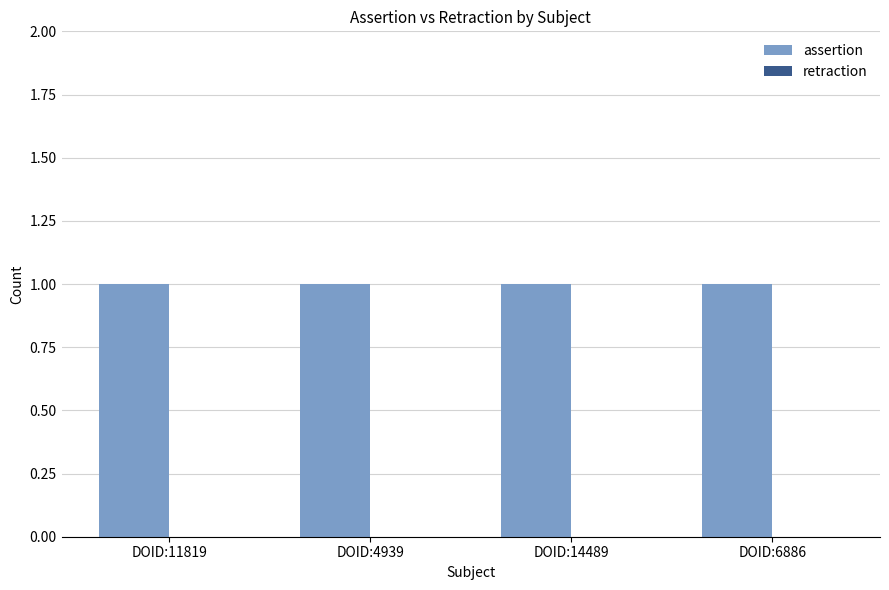

List the series in order of their peak value, lowest first.

retraction, assertion